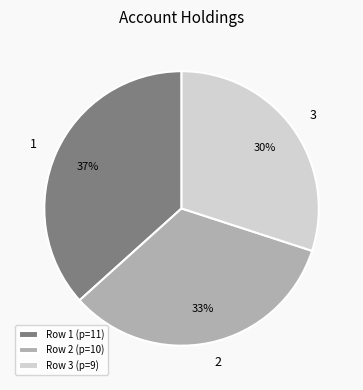

What is the ratio of the value at 1 to the value at 2?

1.1